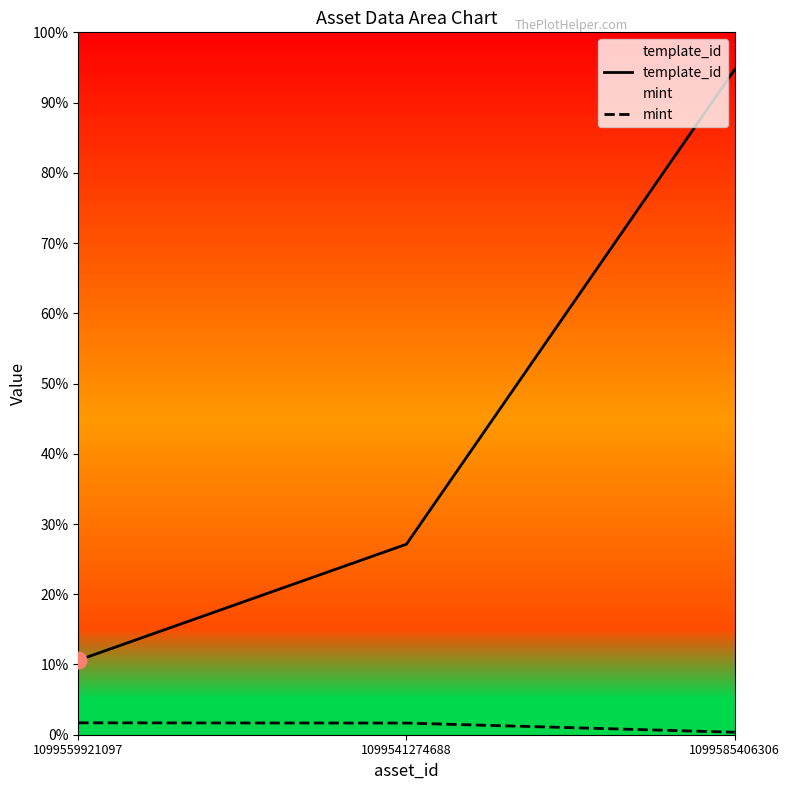

Is it true that template_id equals 647078 at 1099585406306?

False